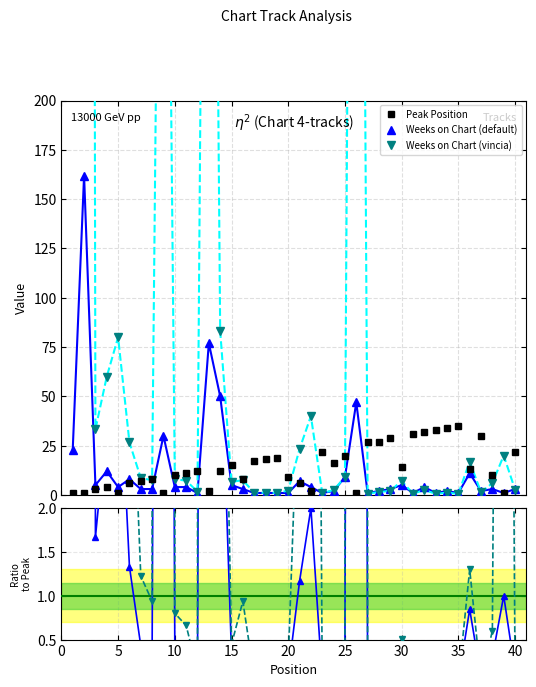

What is the average value of the Weeks on Chart (default) series?

13